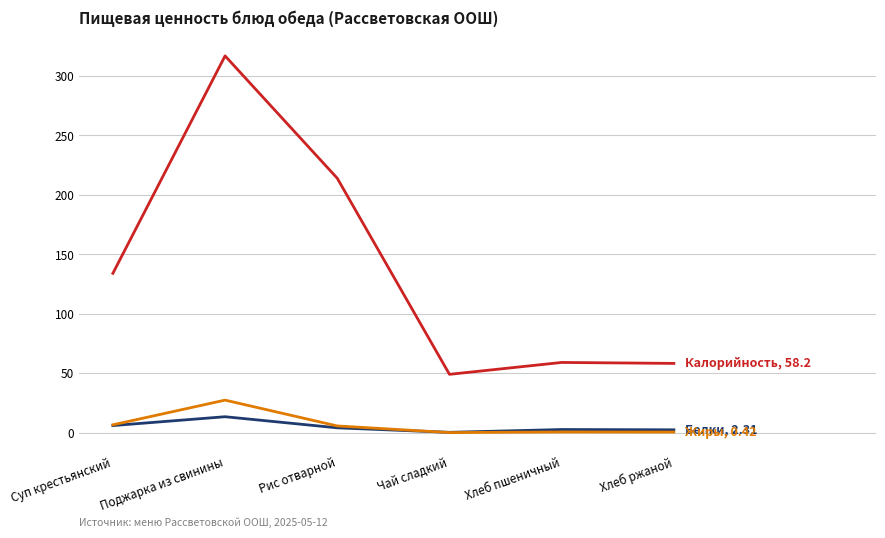

At which category is the sum across all series the highest?

Поджарка из свинины